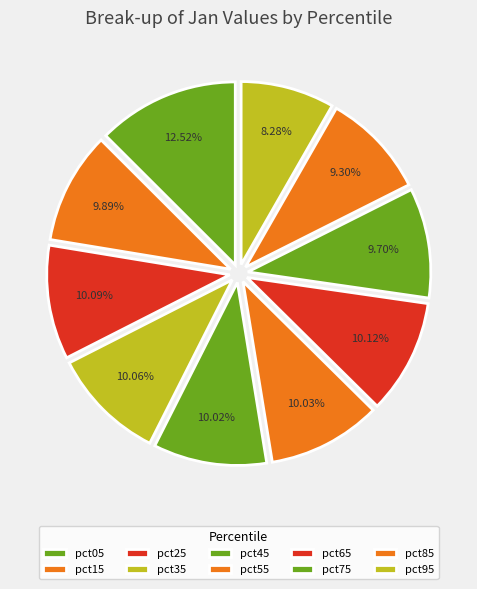

The pct45 slice represents 19% of the pie. True or false?

False